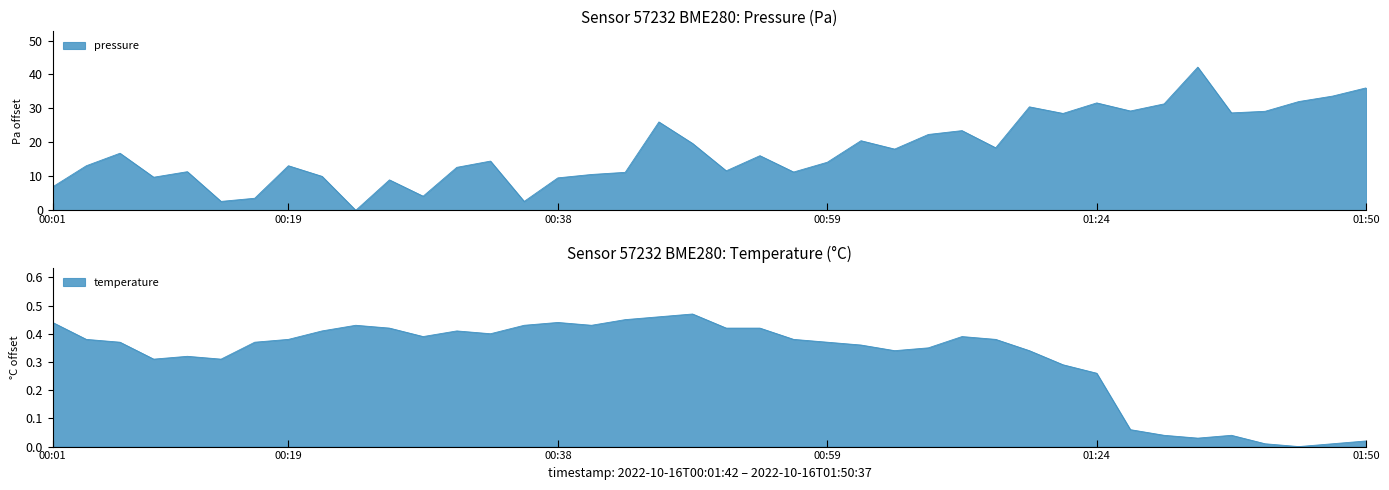

True or false: temperature has a value of 0.1 at 10.

False